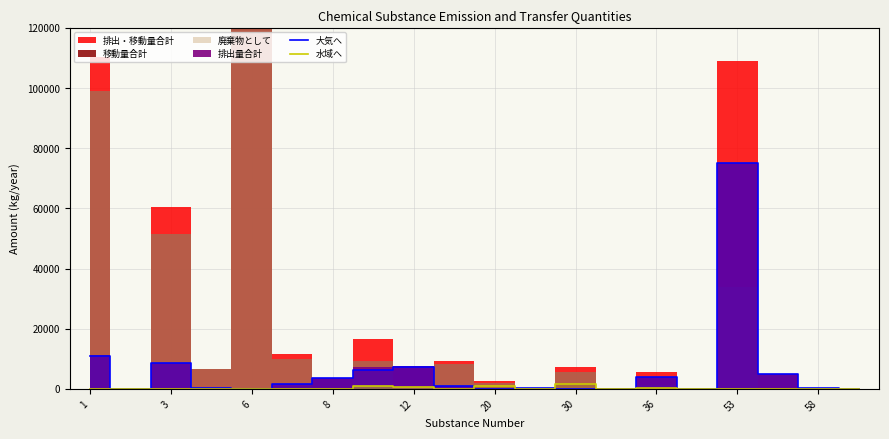

How many values in 水域へ are above zero?

7